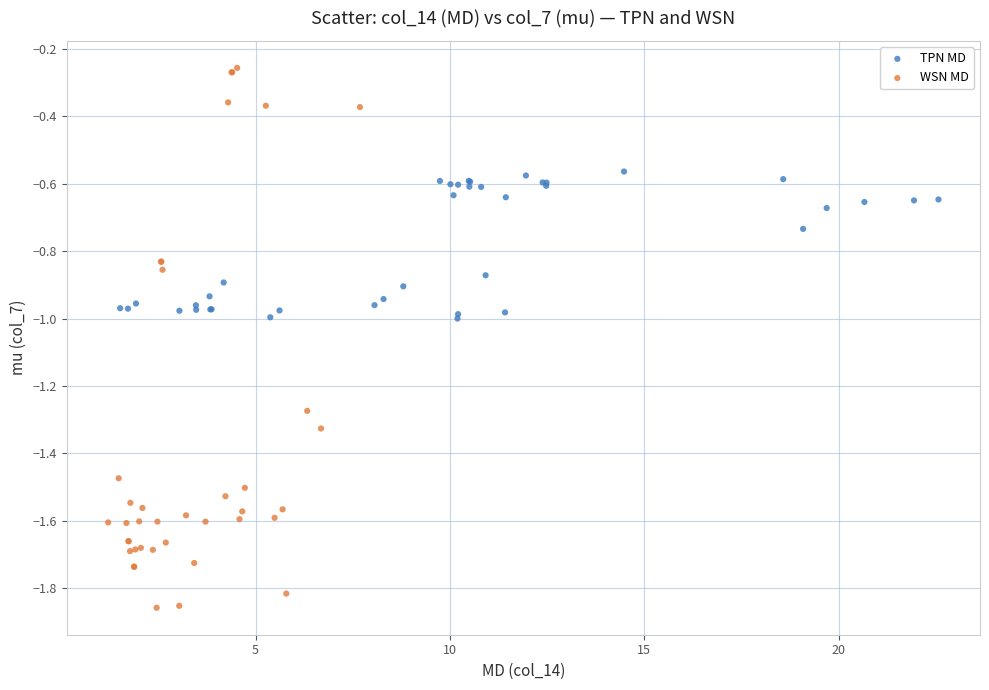

Which series has the largest Y range (max minus min)?

WSN MD